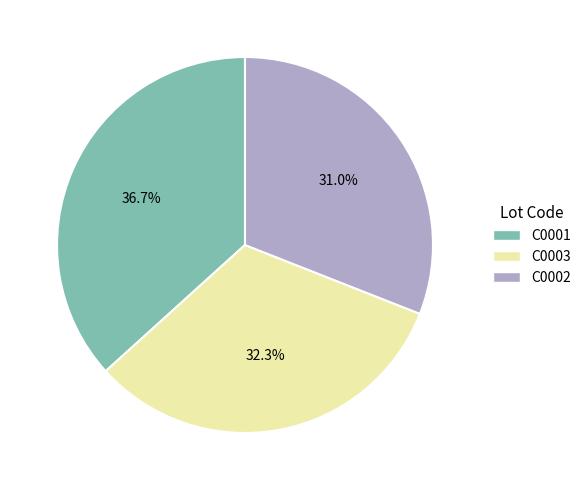

To the nearest percent, what percentage of the pie is C0001?

37%